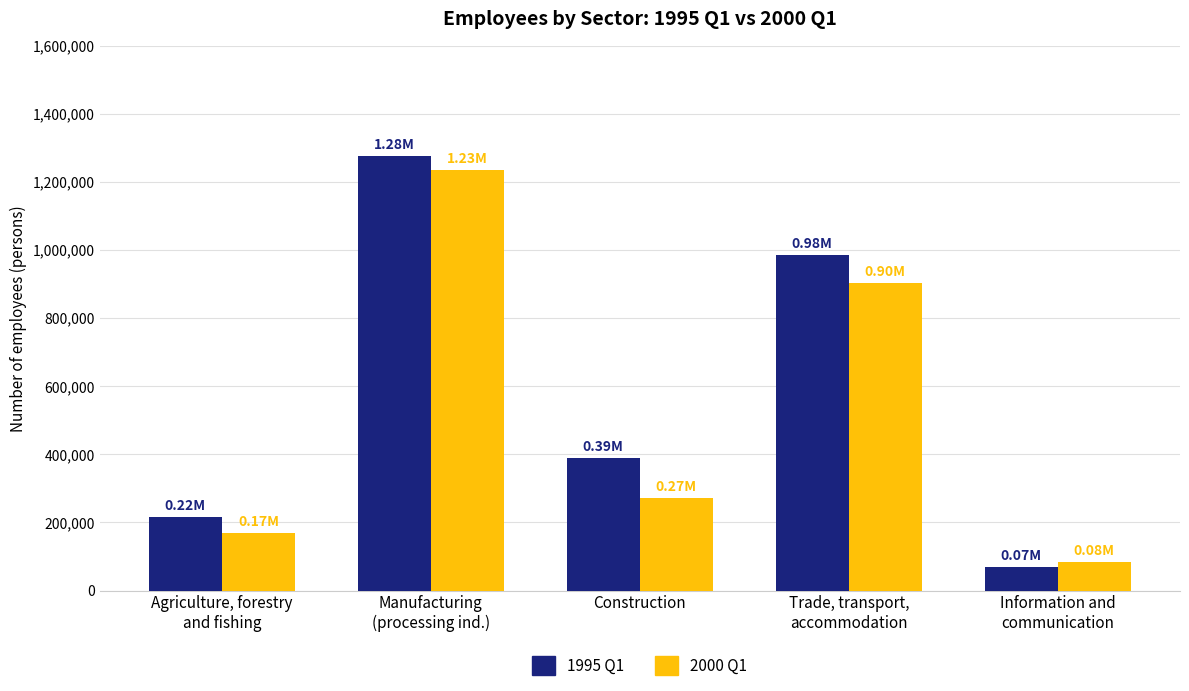

Is the value of 2000 Q1 at Trade, transport,
accommodation greater than the value of 1995 Q1 at Trade, transport,
accommodation?

No